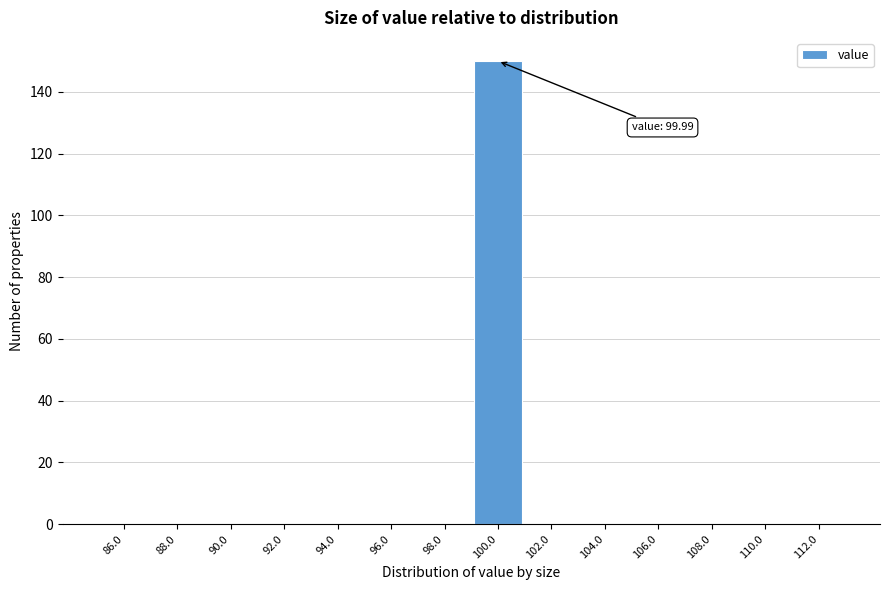

Over which range of the x-axis is the bar tallest?

99 to 101